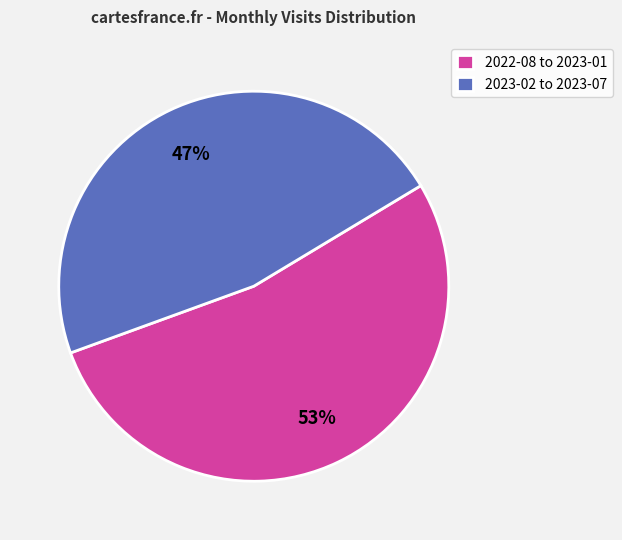

To the nearest percent, what is the average slice percentage?

50%